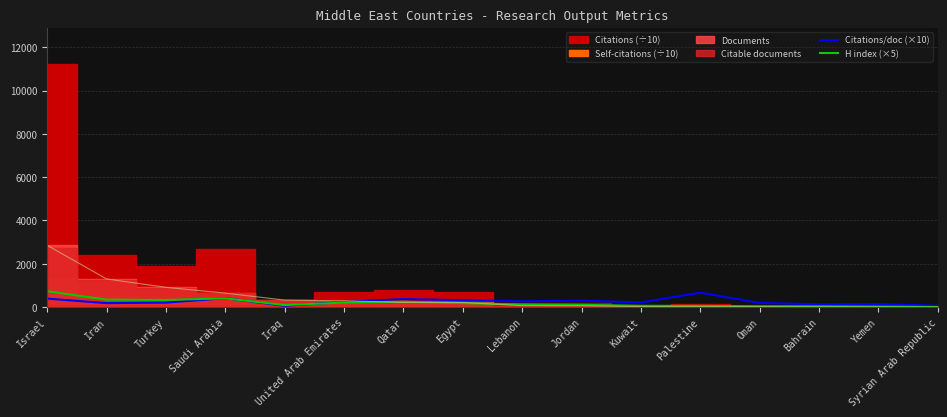

What position from the left is Saudi Arabia?

4